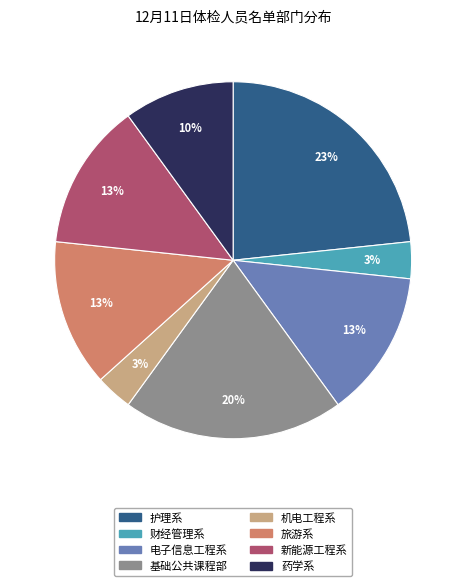

To the nearest percent, what is the average slice percentage?

12%